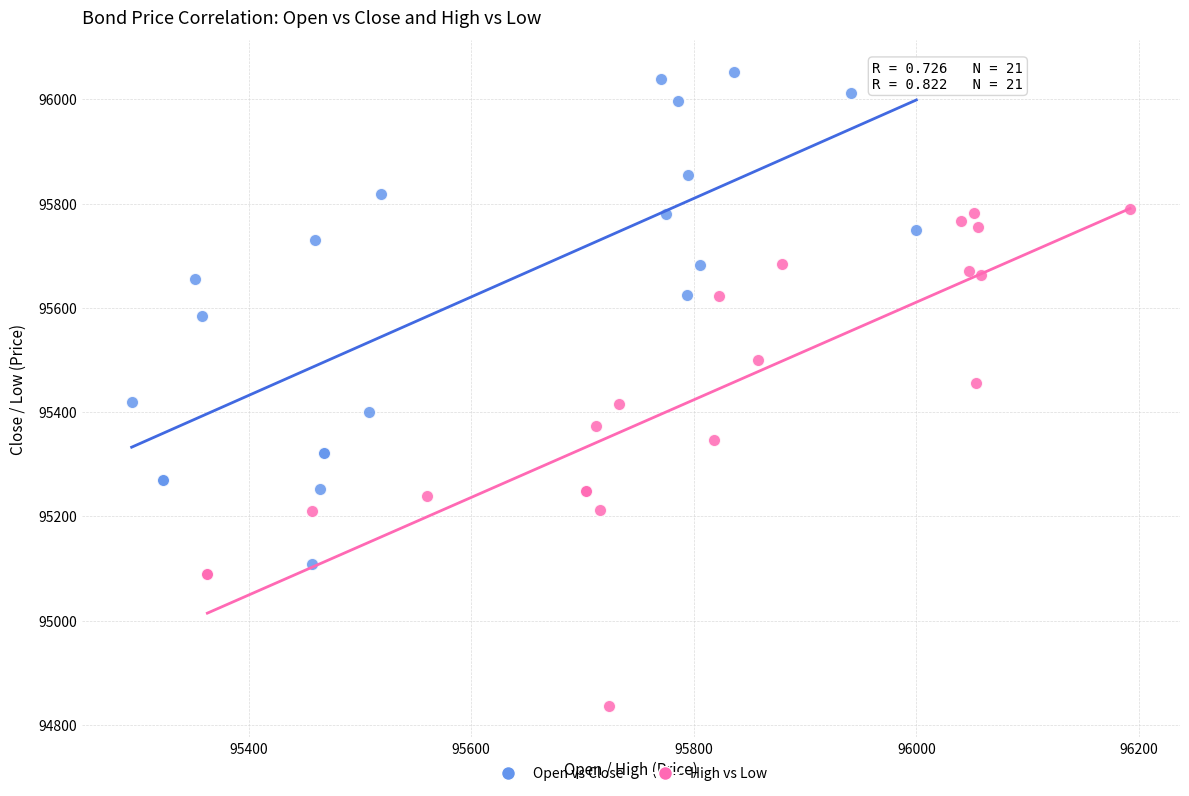

Which series reaches the maximum Y coordinate?

Open vs Close